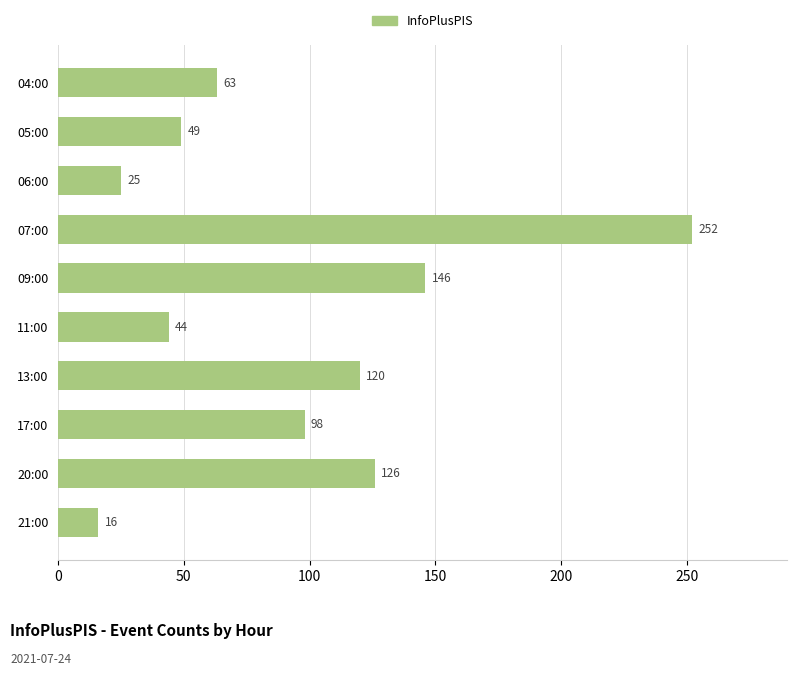

The chart shows a value of 77 at 05:00. True or false?

False